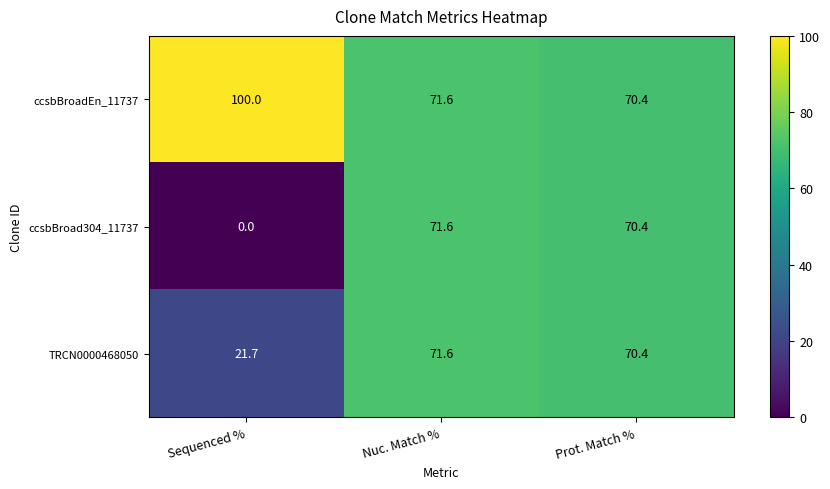

What is the total value across all series at Sequenced %?

121.7